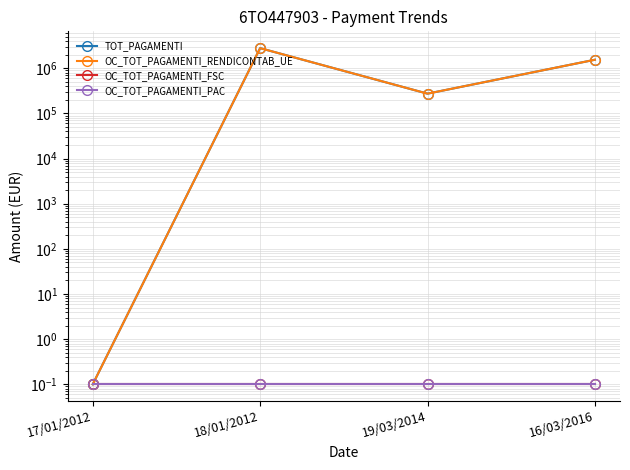

Reading right to left, transcribe all the data shown in this chart.

TOT_PAGAMENTI: 16/03/2016=1546419.6	19/03/2014=274275.0	18/01/2012=2794148.2	17/01/2012=0.1
OC_TOT_PAGAMENTI_RENDICONTAB_UE: 16/03/2016=1546419.6	19/03/2014=274275.0	18/01/2012=2794148.2	17/01/2012=0.1
OC_TOT_PAGAMENTI_FSC: 16/03/2016=0.1	19/03/2014=0.1	18/01/2012=0.1	17/01/2012=0.1
OC_TOT_PAGAMENTI_PAC: 16/03/2016=0.1	19/03/2014=0.1	18/01/2012=0.1	17/01/2012=0.1